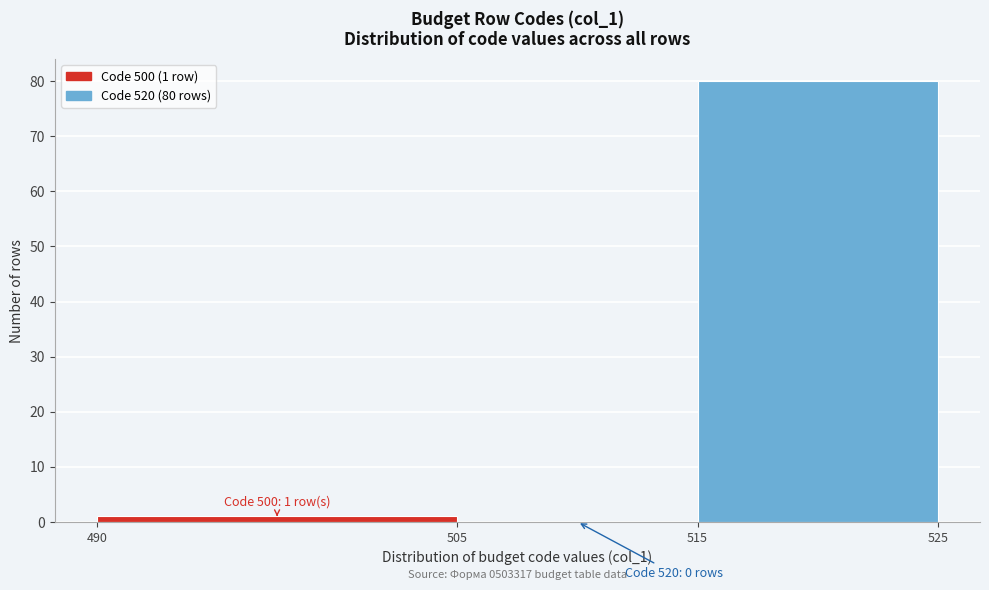

Over which range of the x-axis is the bar tallest?

515 to 525